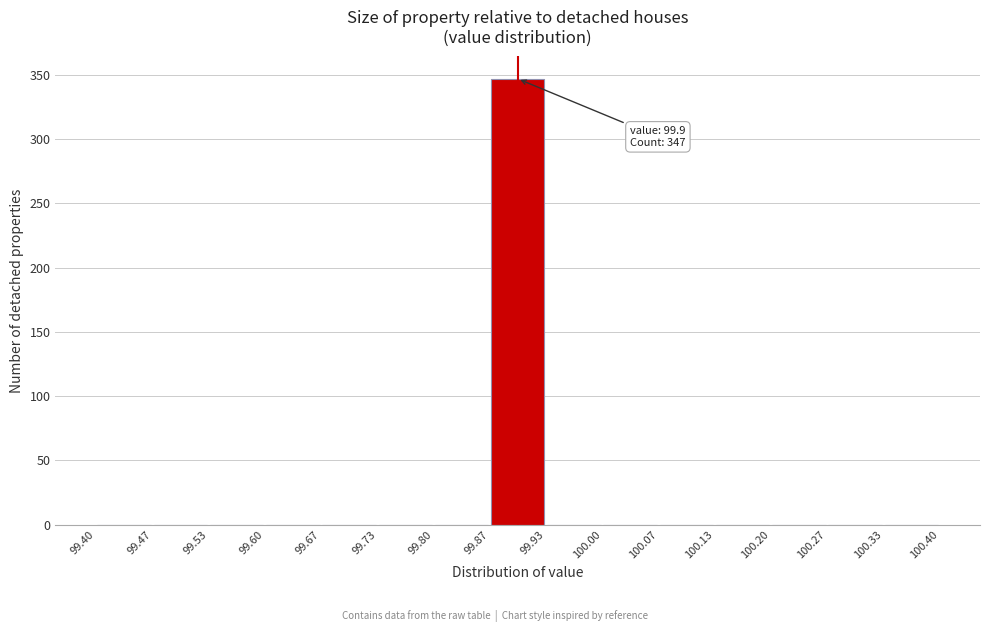

Which range on the x-axis has the tallest bar?

99.87 to 99.93